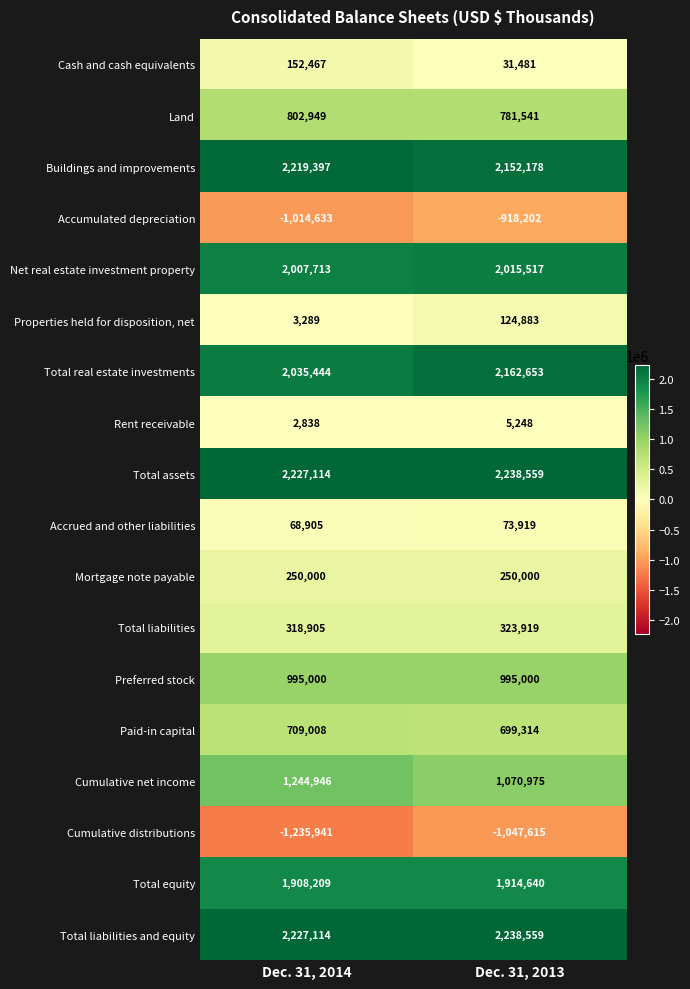

What is the total value across all series at Dec. 31, 2014?

14922724